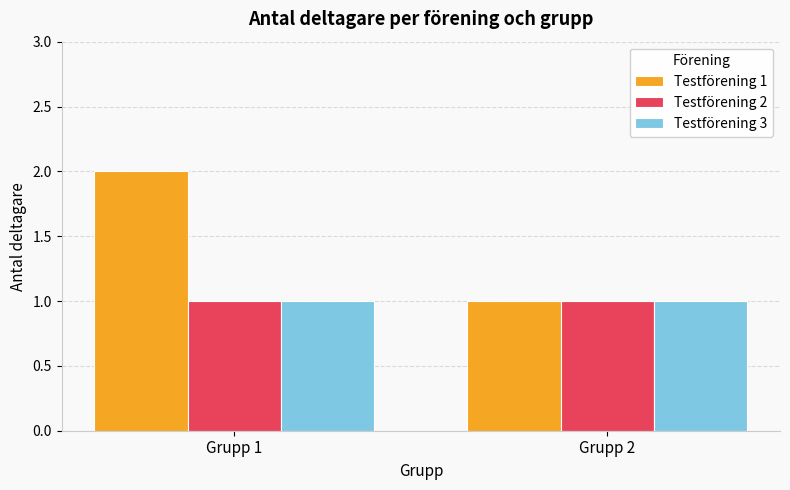

Is it true that Testförening 3 equals 1 at Grupp 1?

True